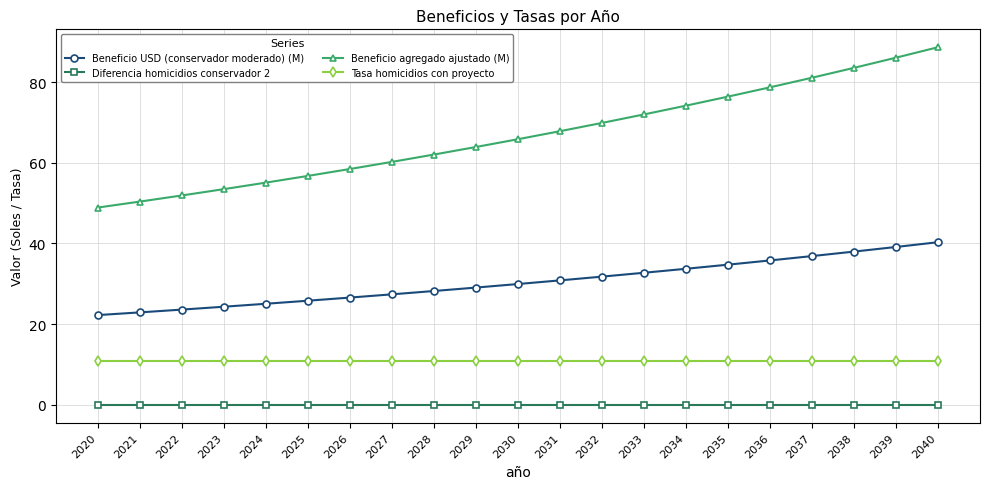

Is the value of Diferencia homicidios conservador 2 at 2027 greater than the value of Tasa homicidios con proyecto at 2035?

No